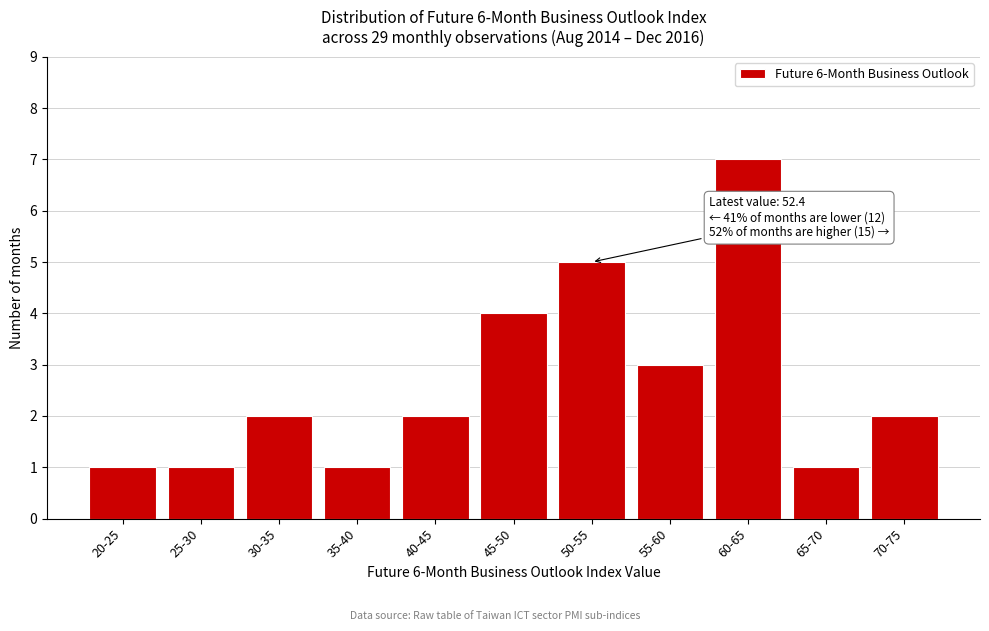

Reading right to left, what are all the values shown in this chart?

2	1	7	3	5	4	2	1	2	1	1